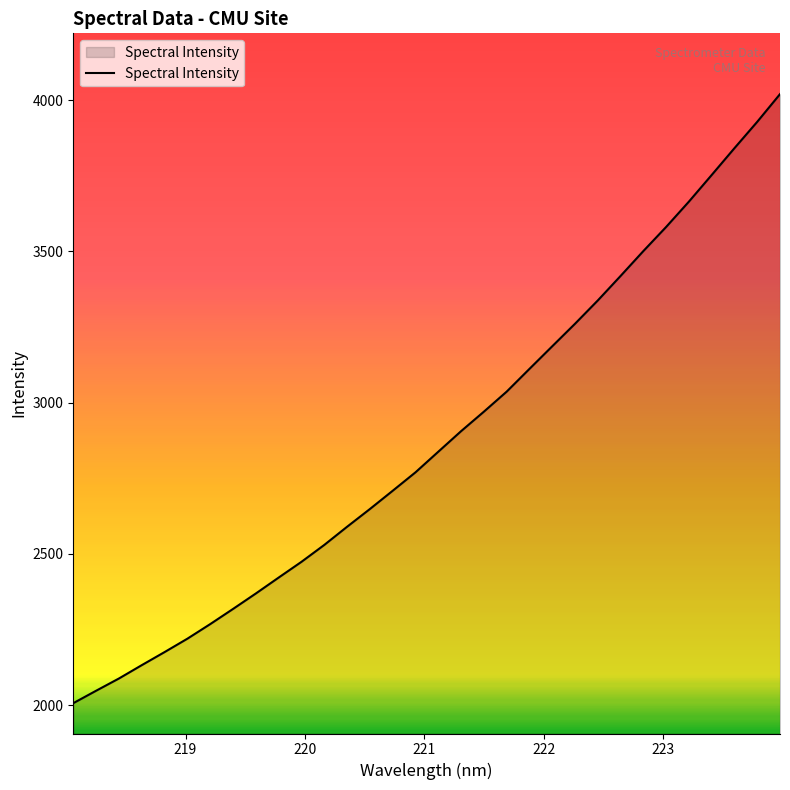

What is the smallest value displayed?

2006.1